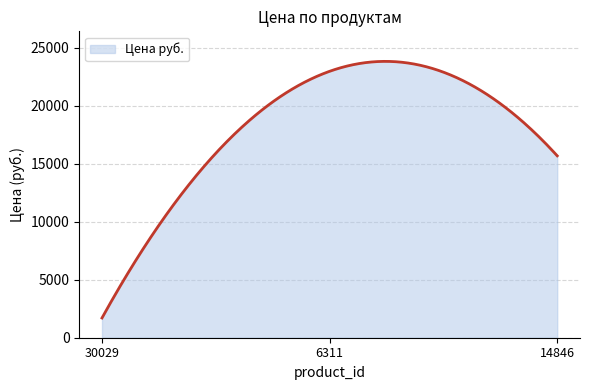

What is the difference between the maximum and minimum values?

22125.5